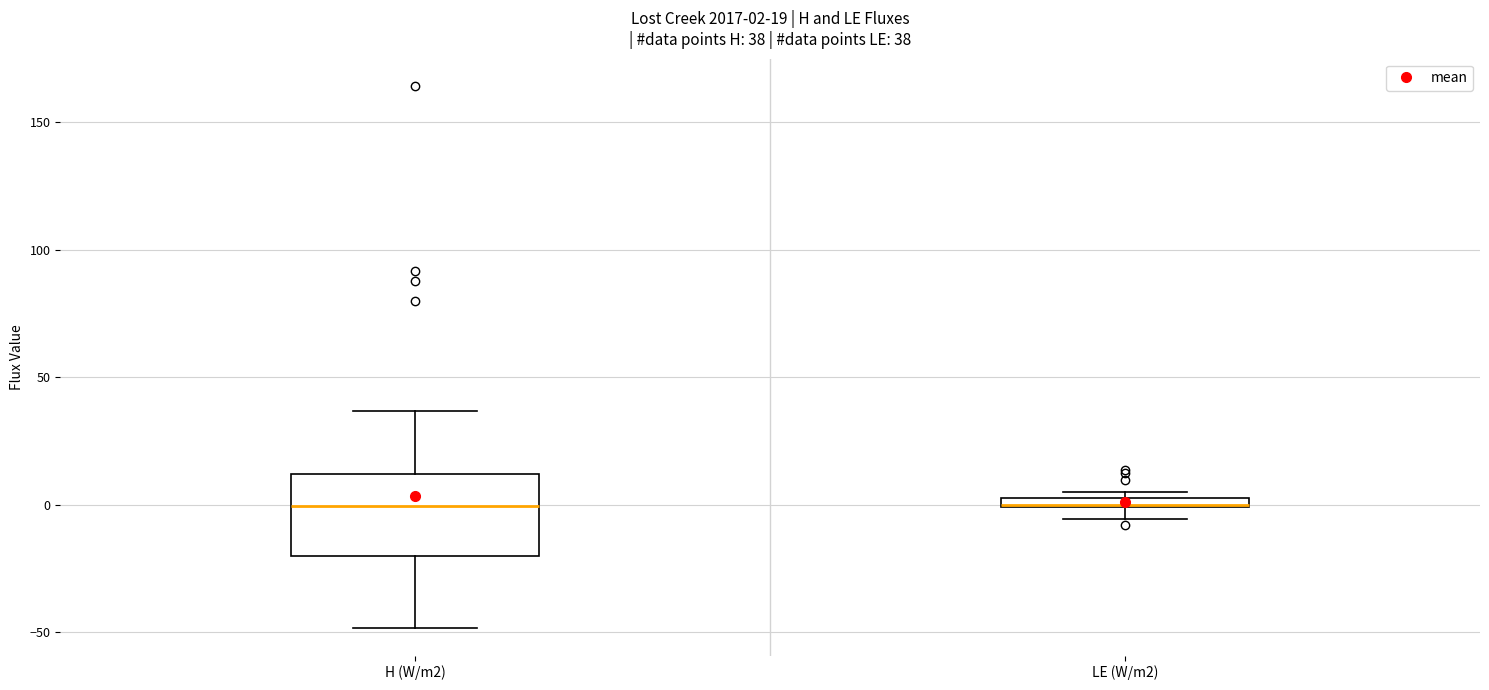

Which box is the tallest, from its lower edge to its upper edge?

H (W/m2)